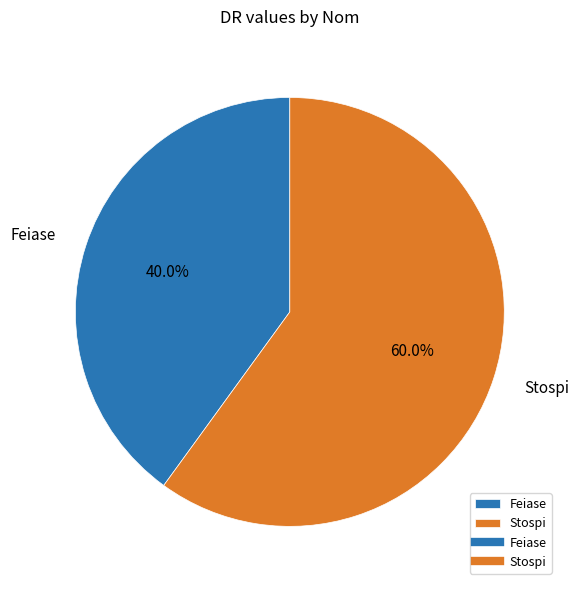

True or false: Feiase accounts for 53% of the total.

False